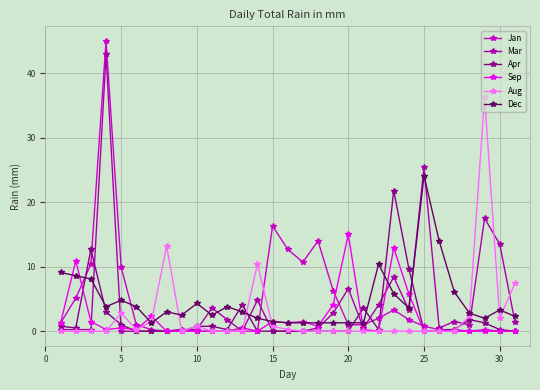

Which series has the widest spread of values?

Jan